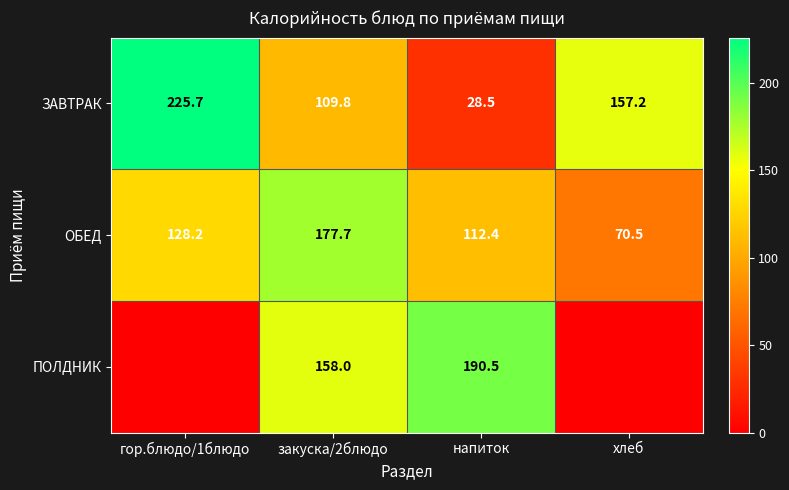

What value does the ОБЕД series have at гор.блюдо/1блюдо?

128.2